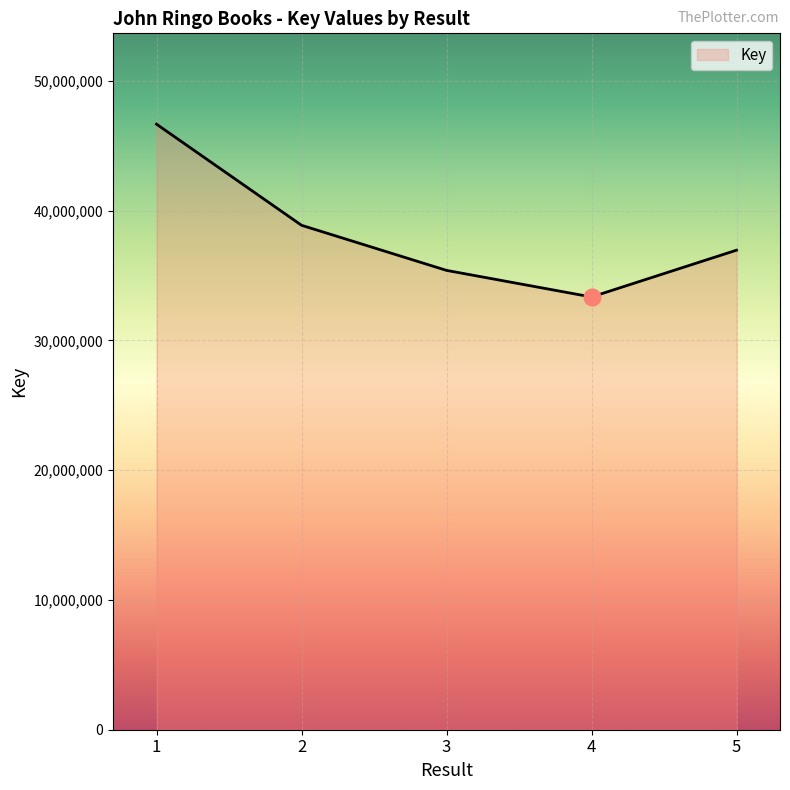

Where is the data nearest to the value 40002715?

2